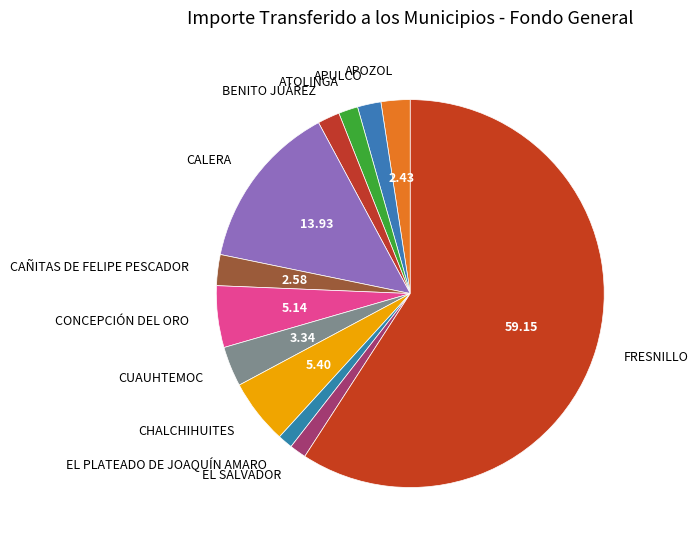

Which category has the biggest portion of the pie?

FRESNILLO